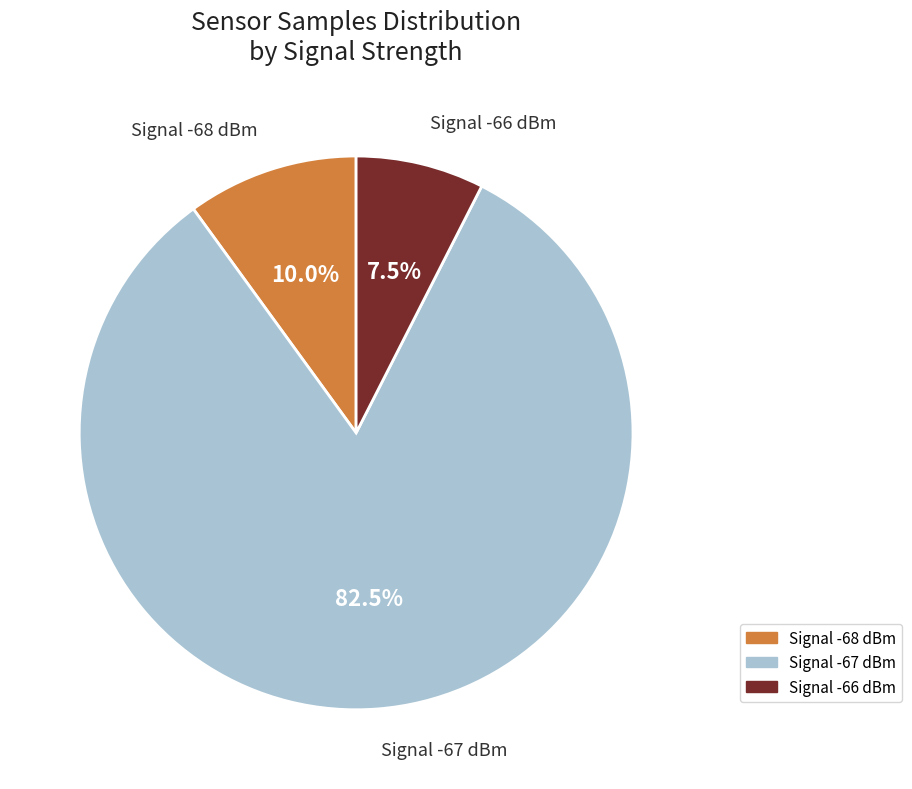

To the nearest percent, what is the average slice percentage?

33%